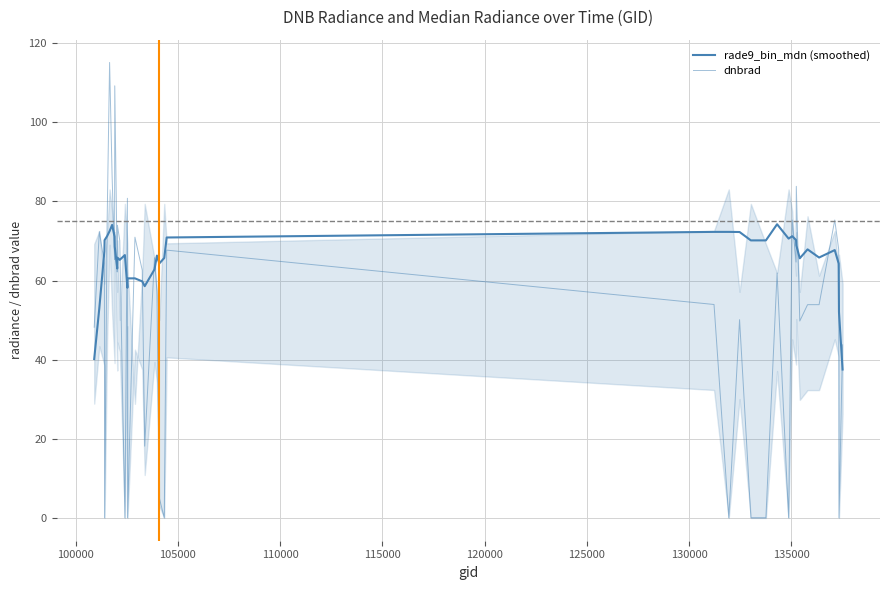

What are all the series names shown in the legend?

rade9_bin_mdn (smoothed), dnbrad